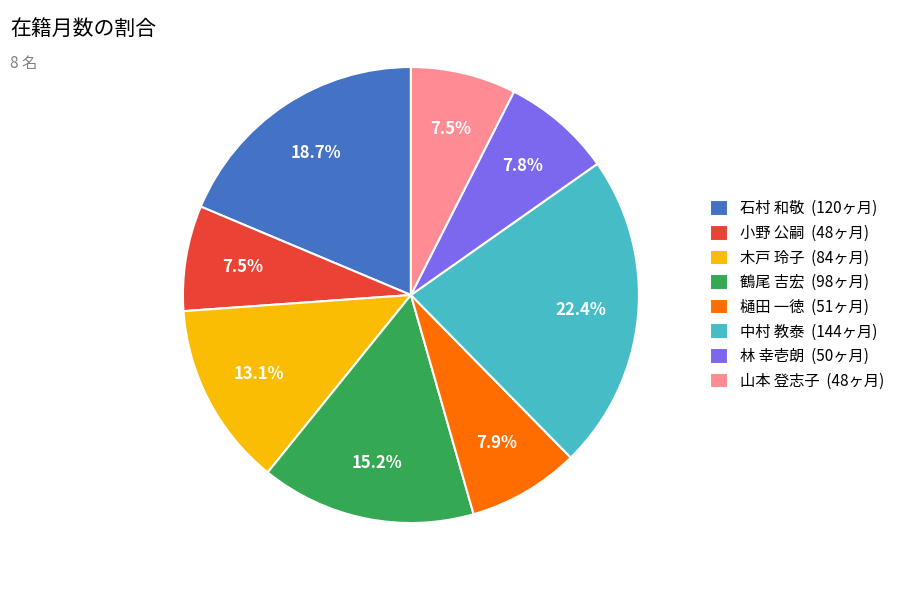

Between 中村 教泰 and 樋田 一徳, which is larger?

中村 教泰